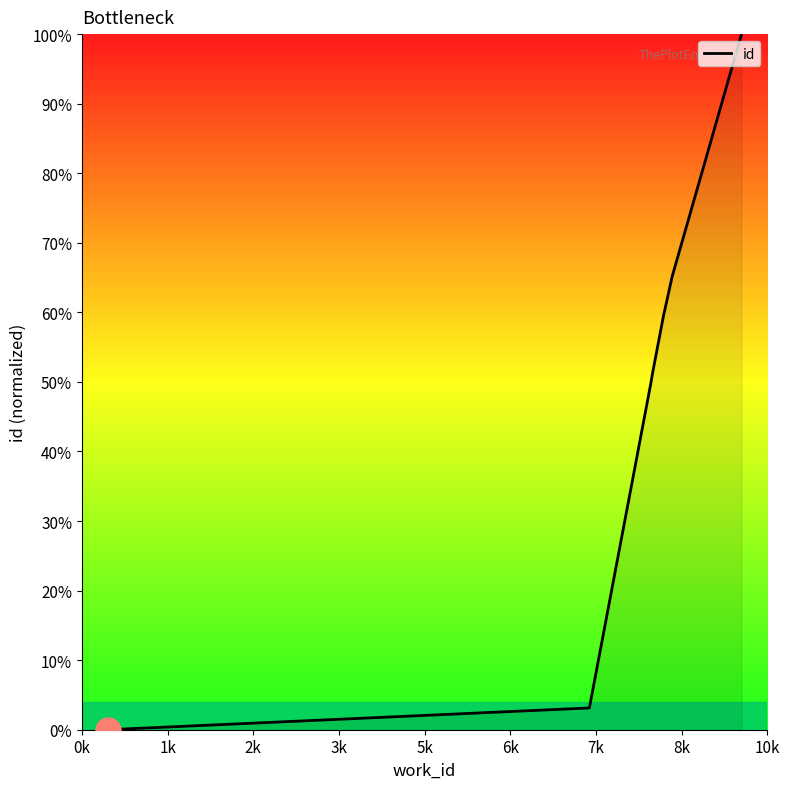

Reading left to right, transcribe all the data shown in this chart.

0.0	3.1	49.9	49.9	51.3	59.5	65.1	65.1	100.0	100.0